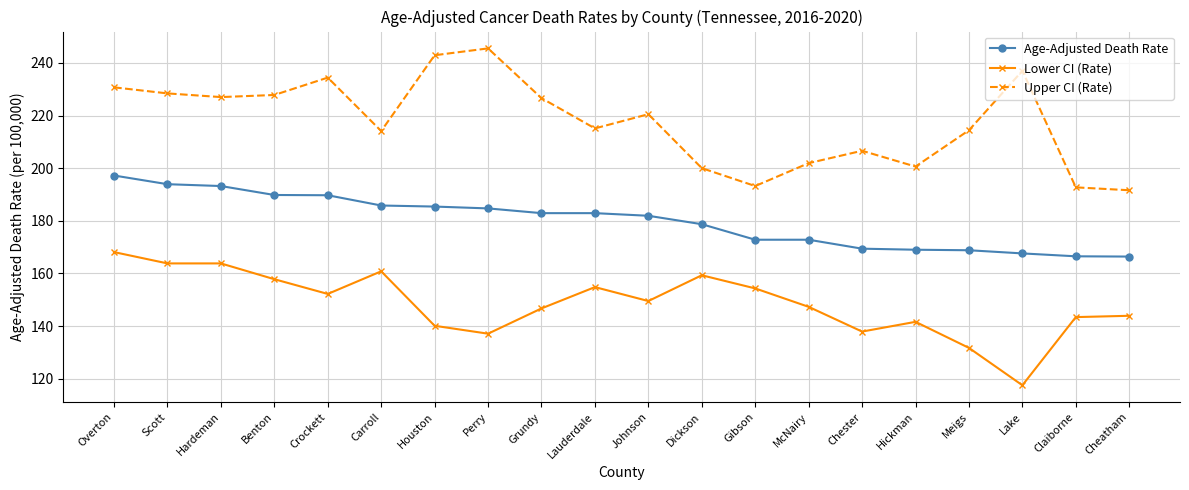

What is the greatest value displayed?

245.5